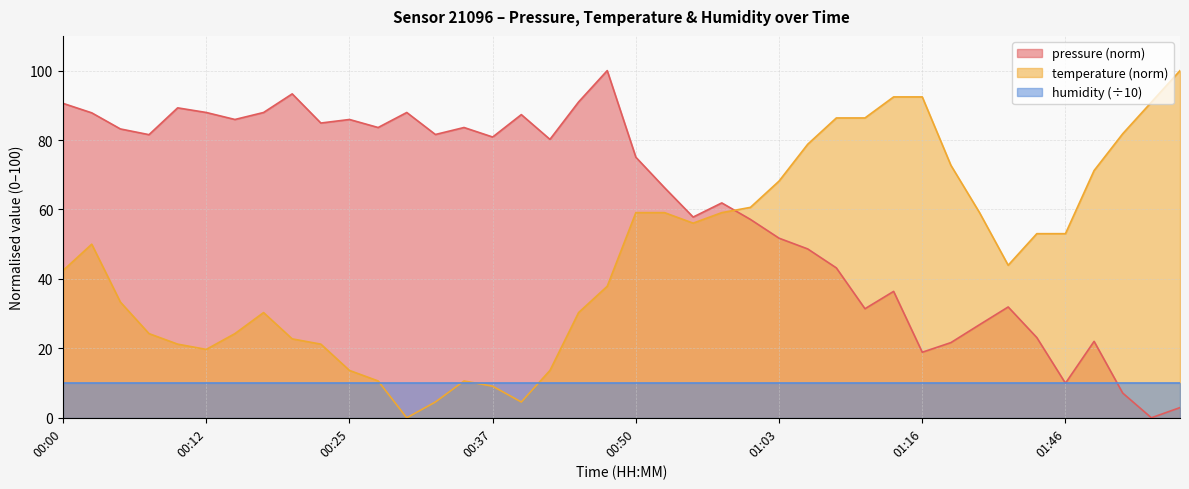

Rank the categories by temperature value from highest to lowest.

01:56, 01:12, 01:16, 01:54, 01:07, 01:10, 01:51, 01:05, 01:21, 01:49, 01:03, 01:00, 00:50, 00:53, 00:58, 01:27, 00:55, 01:44, 01:46, 00:03, 01:30, 00:00, 00:47, 00:05, 00:17, 00:44, 00:08, 00:15, 00:20, 00:10, 00:22, 00:12, 00:25, 00:42, 00:27, 00:34, 00:37, 00:32, 00:39, 00:30